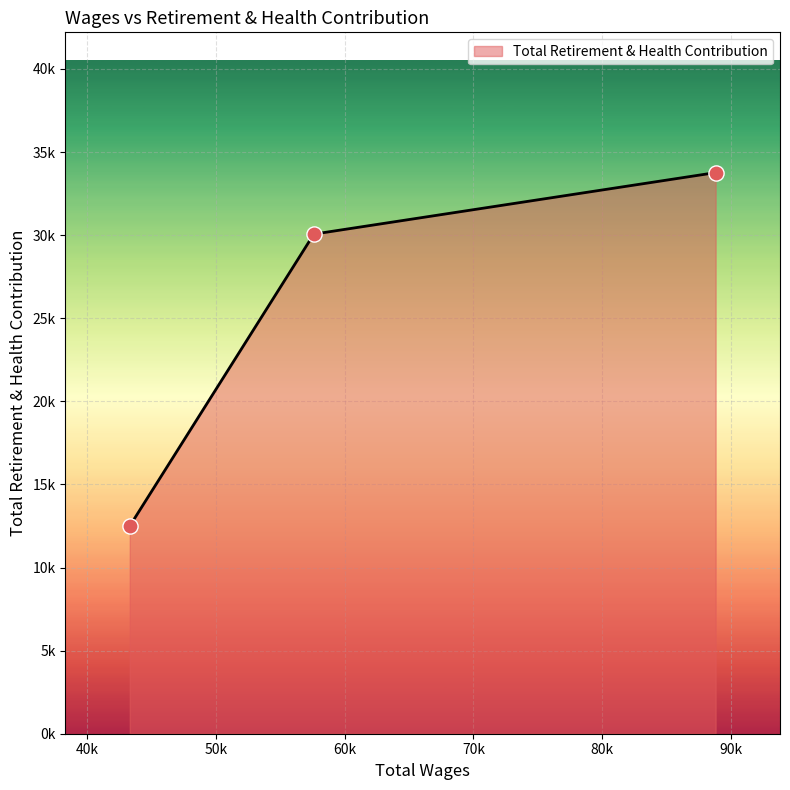

Is this an area chart (filled region under the line)?

Yes